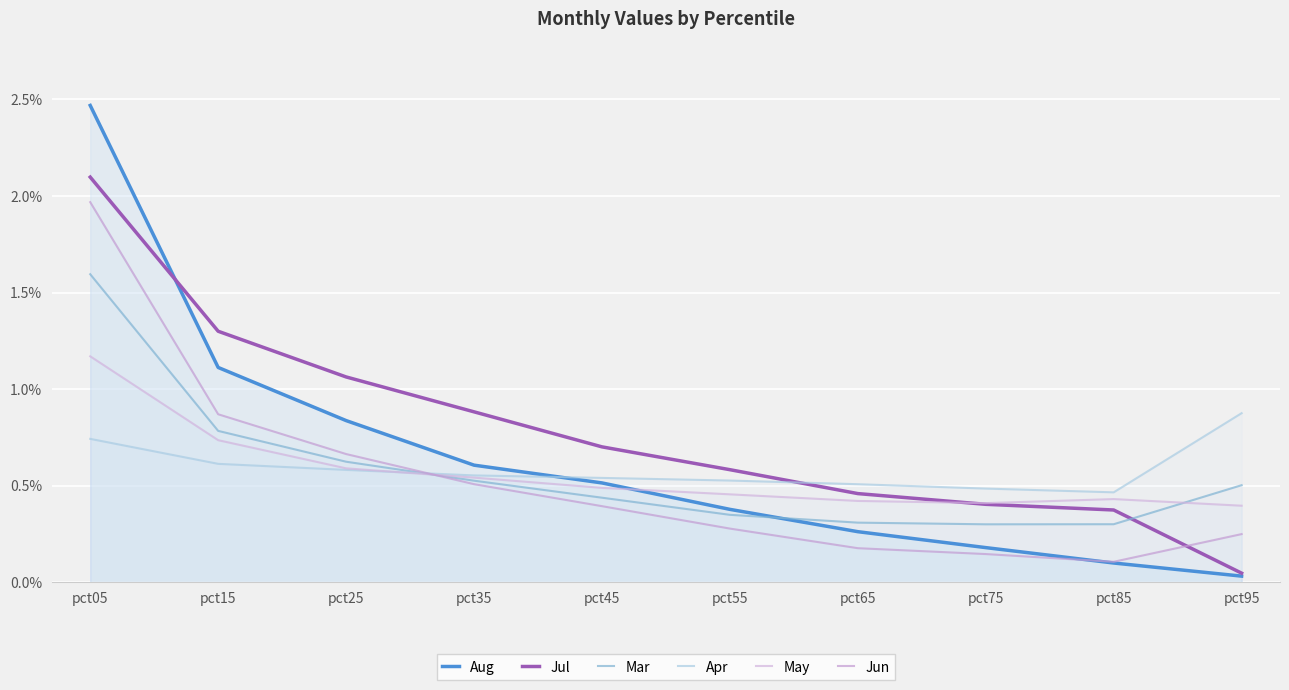

How many lines are shown in the chart?

6